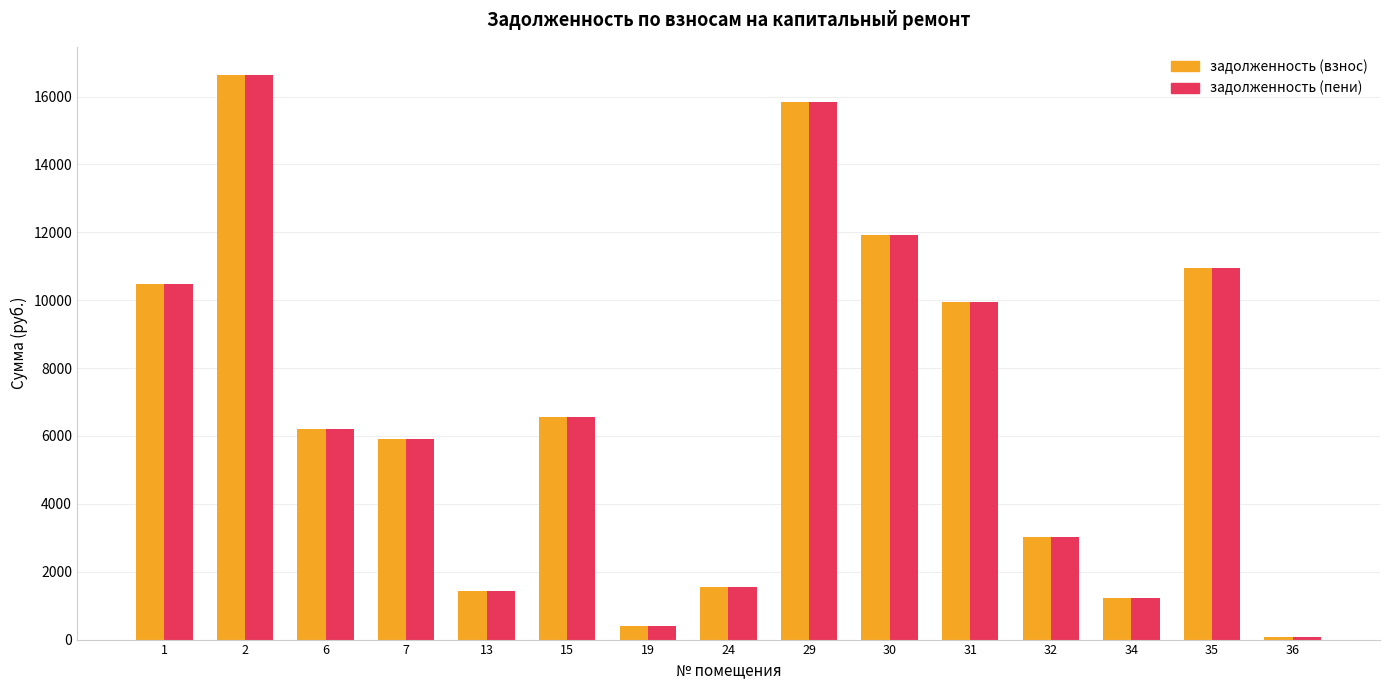

What is the value of the задолженность (взнос) bar at the 9th from the left?

15851.8